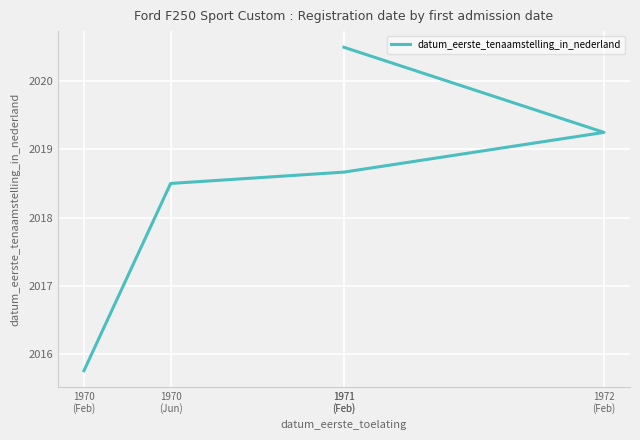

The value at 1970
(Jun) is 1380.8. True or false?

False